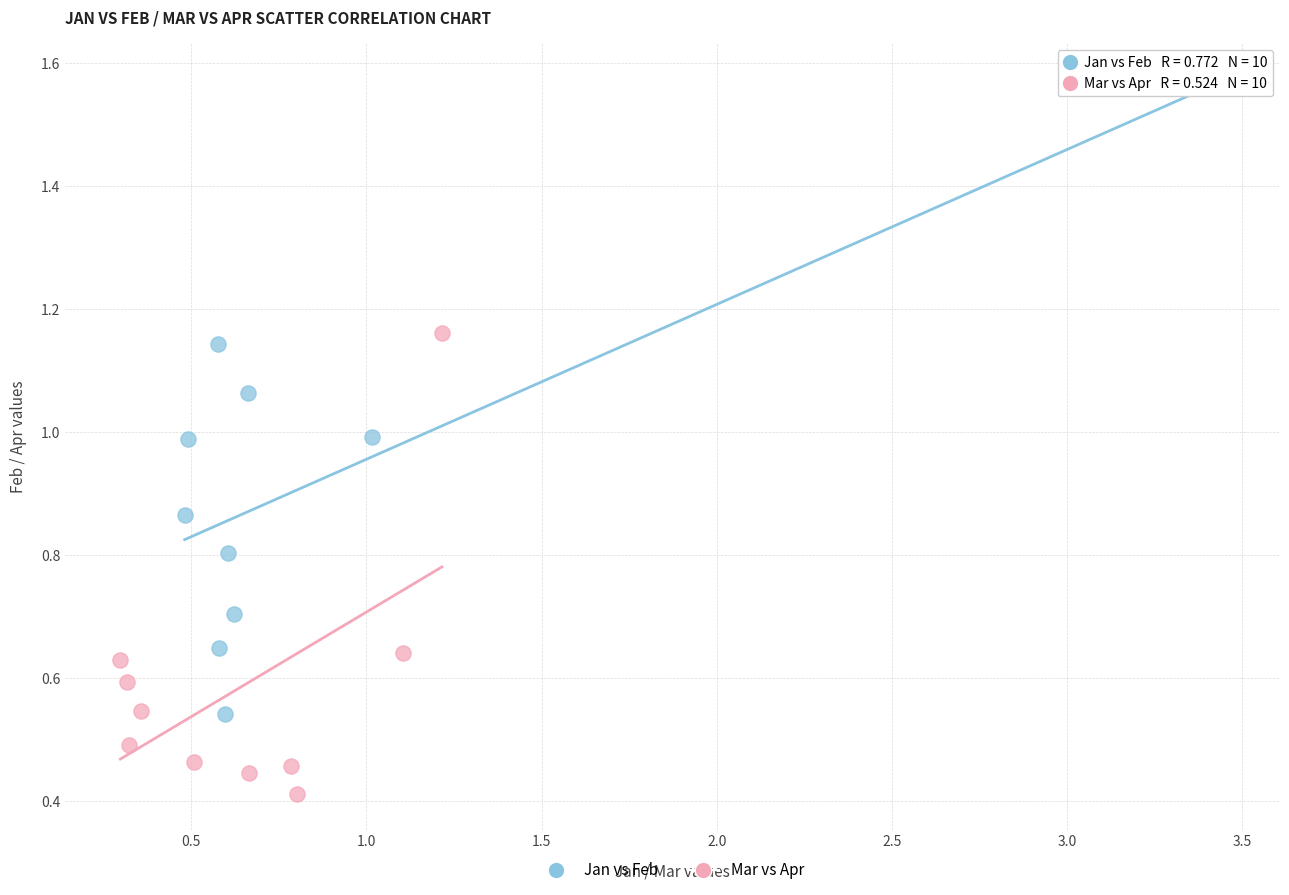

Which series reaches the minimum Y coordinate?

Mar vs Apr